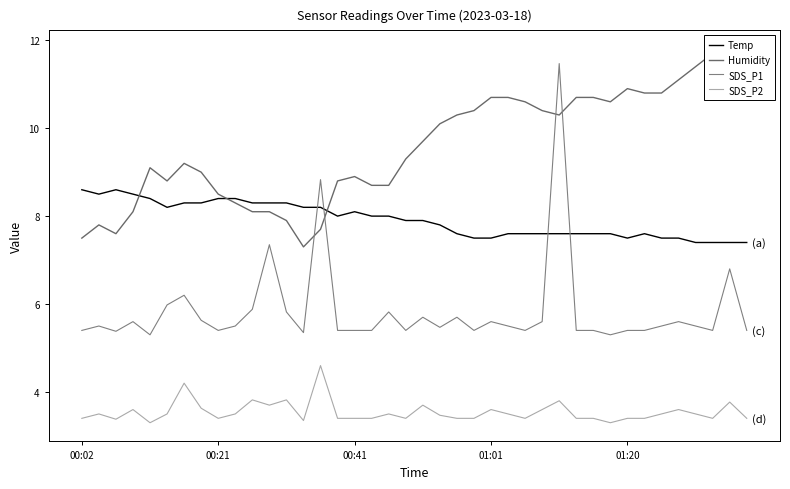

At 29, list the series in order from largest to smallest.

Humidity, Temp, SDS_P1, SDS_P2